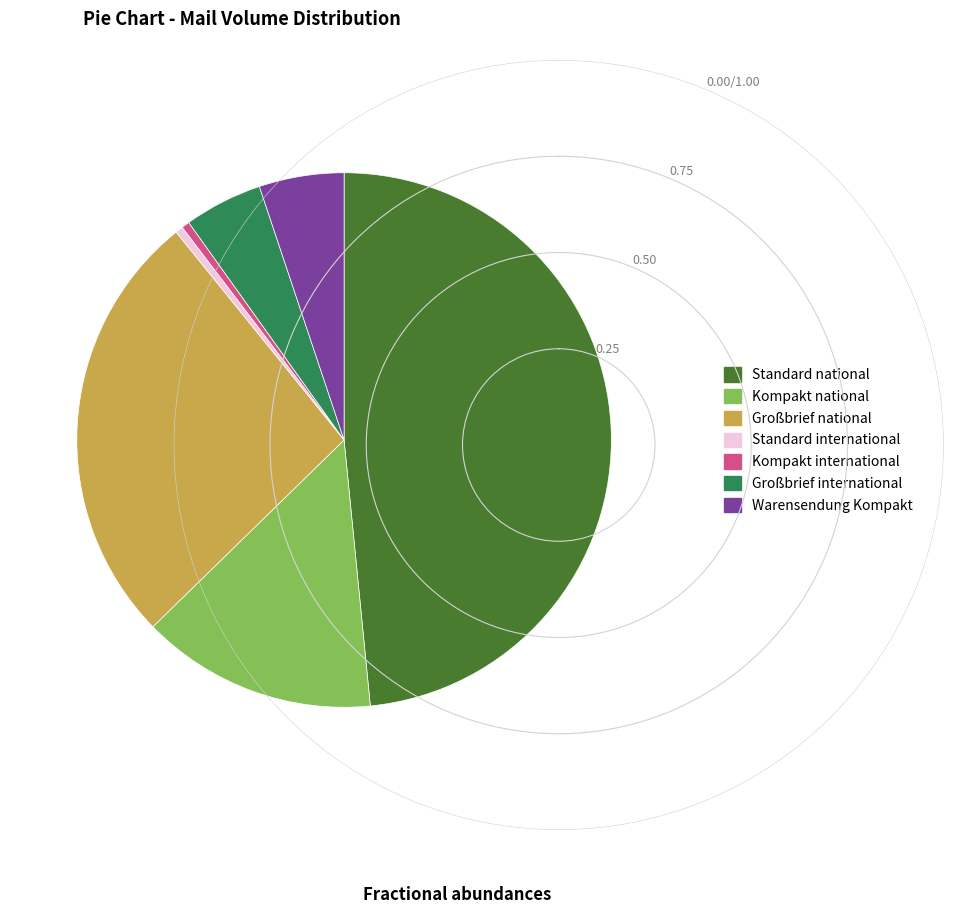

Does Kompakt national account for over 50% of the chart?

No